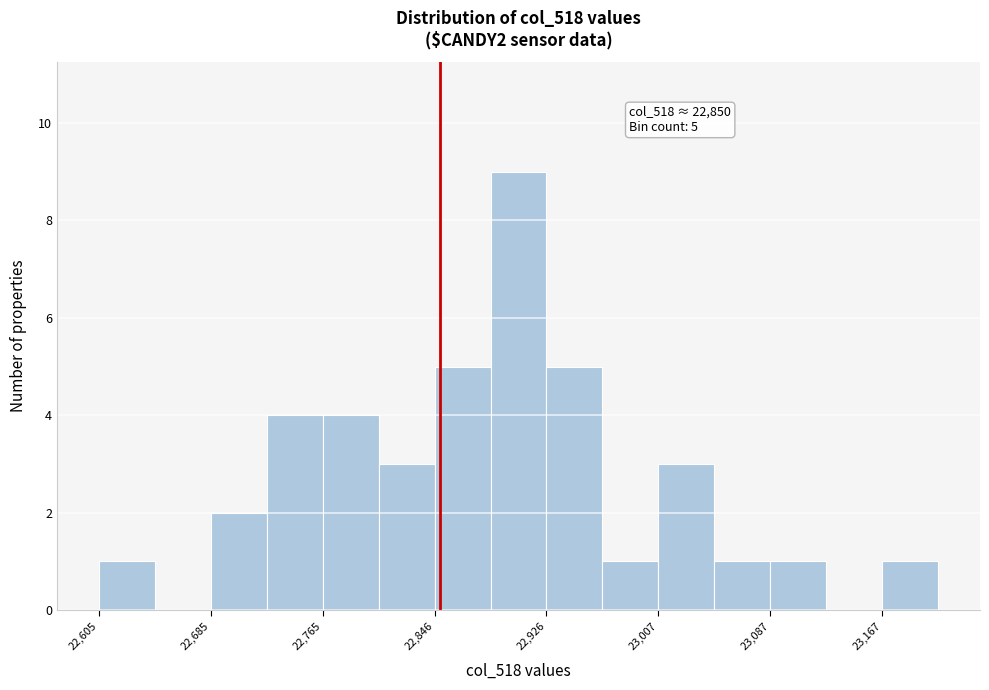

Which range on the x-axis has the tallest bar?

22890 to 22930